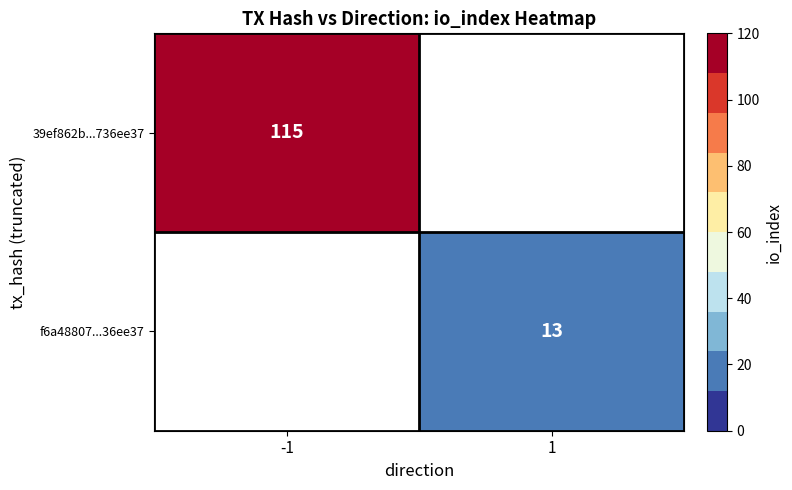

At how many categories does at least one series exceed 58?

1